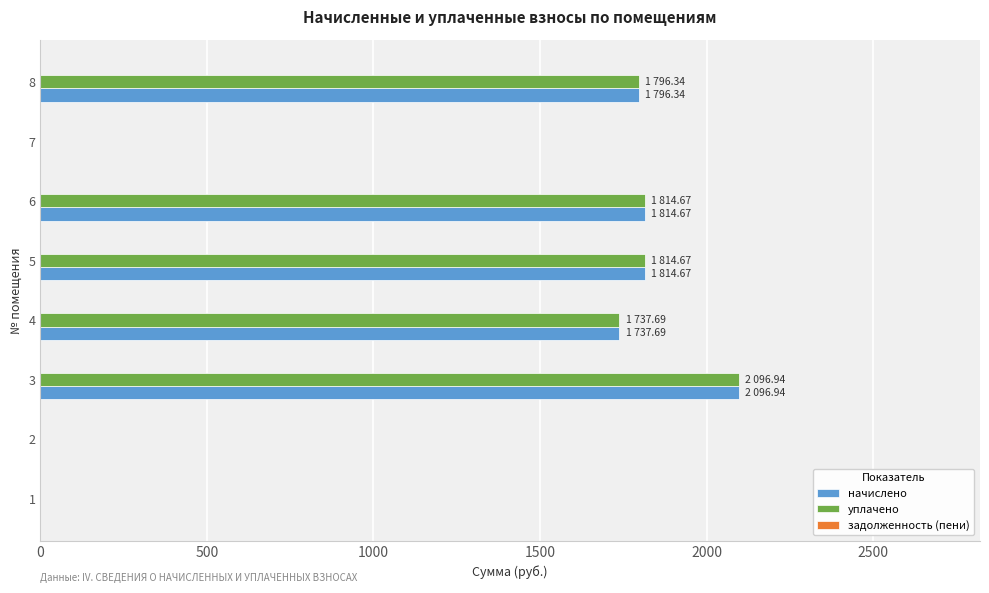

The value of начислено at 6 is 1814.7. True or false?

True